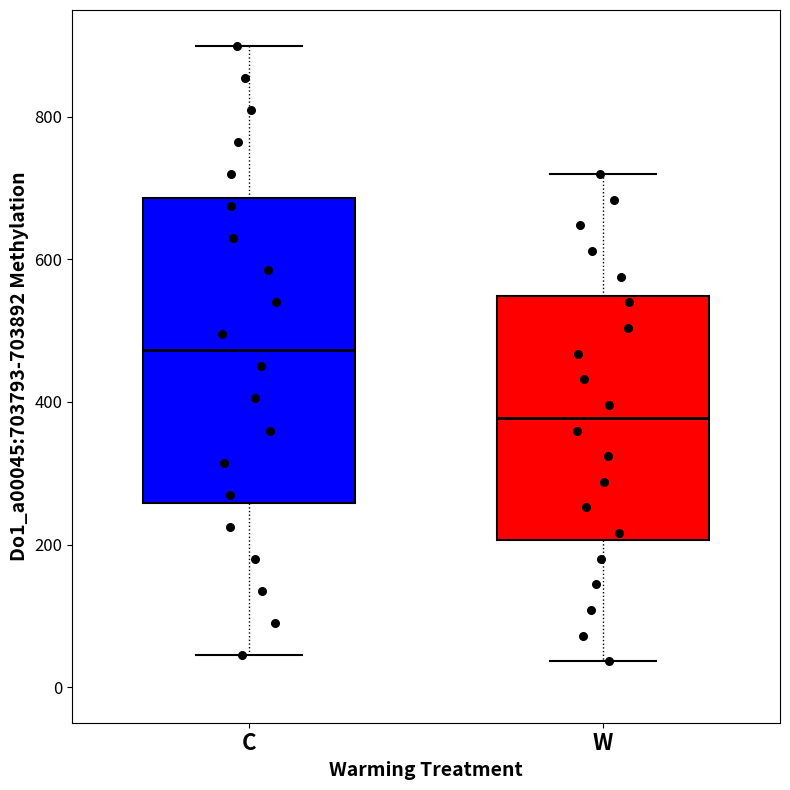

Where does the upper whisker of the box for C end on the y-axis? The values are not printed on the chart, so give them approximately, as read against the axis.

900